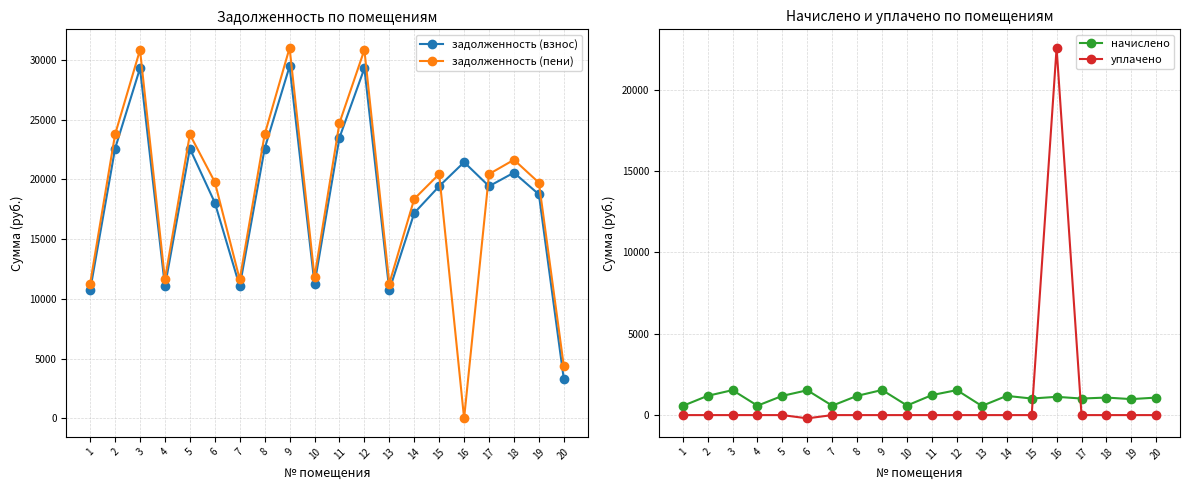

In уплачено, how many points are higher than both neighbors (excluding endpoints)?

1